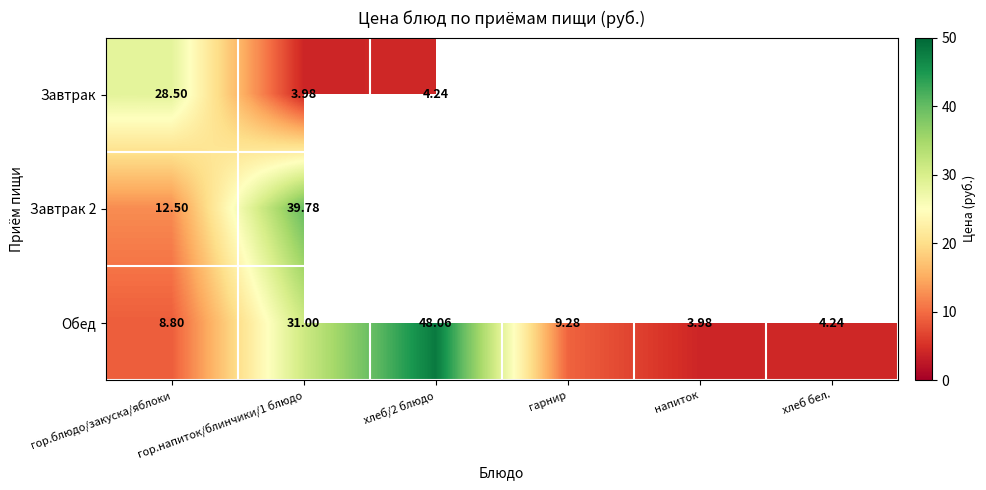

Which category has the lowest value in the Обед series?

напиток